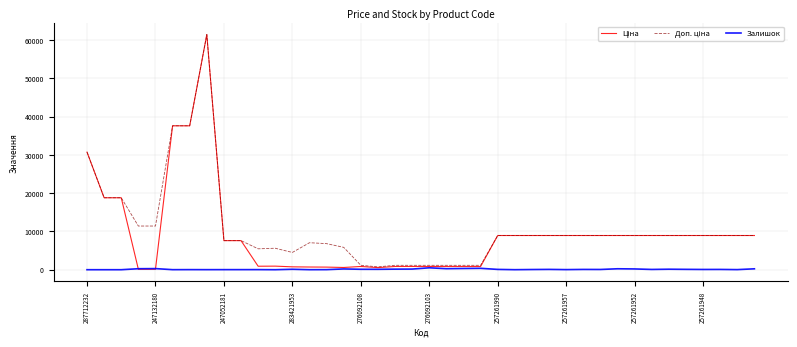

What is the maximum value shown in the chart?

61434.3